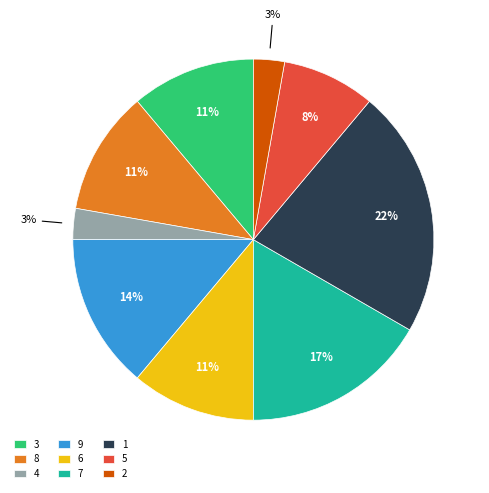

To the nearest percent, what portion does 6 represent?

11%